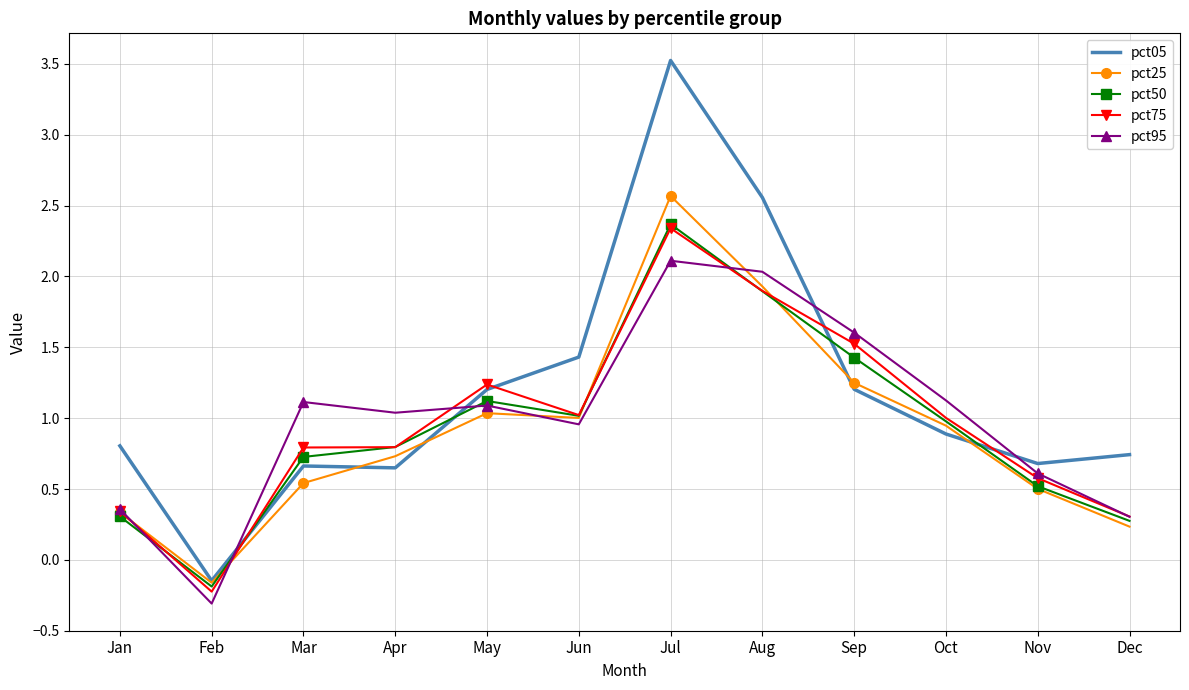

Which series changed the most between Feb and Mar?

pct95